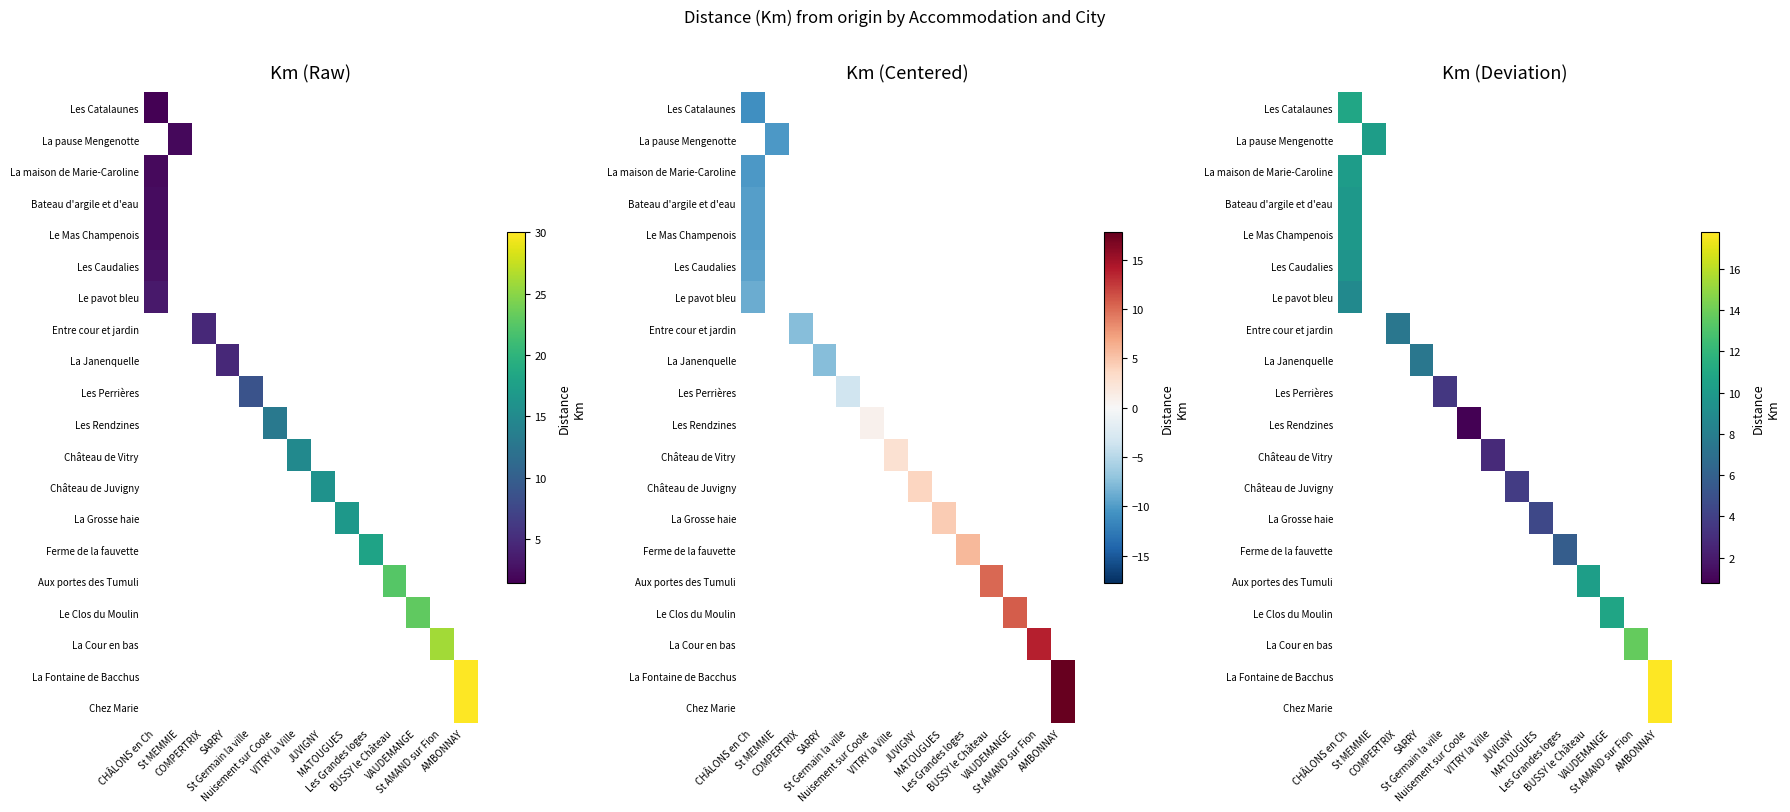

Where is Les Caudalies nearest to the value 9?

CHÂLONS en Ch